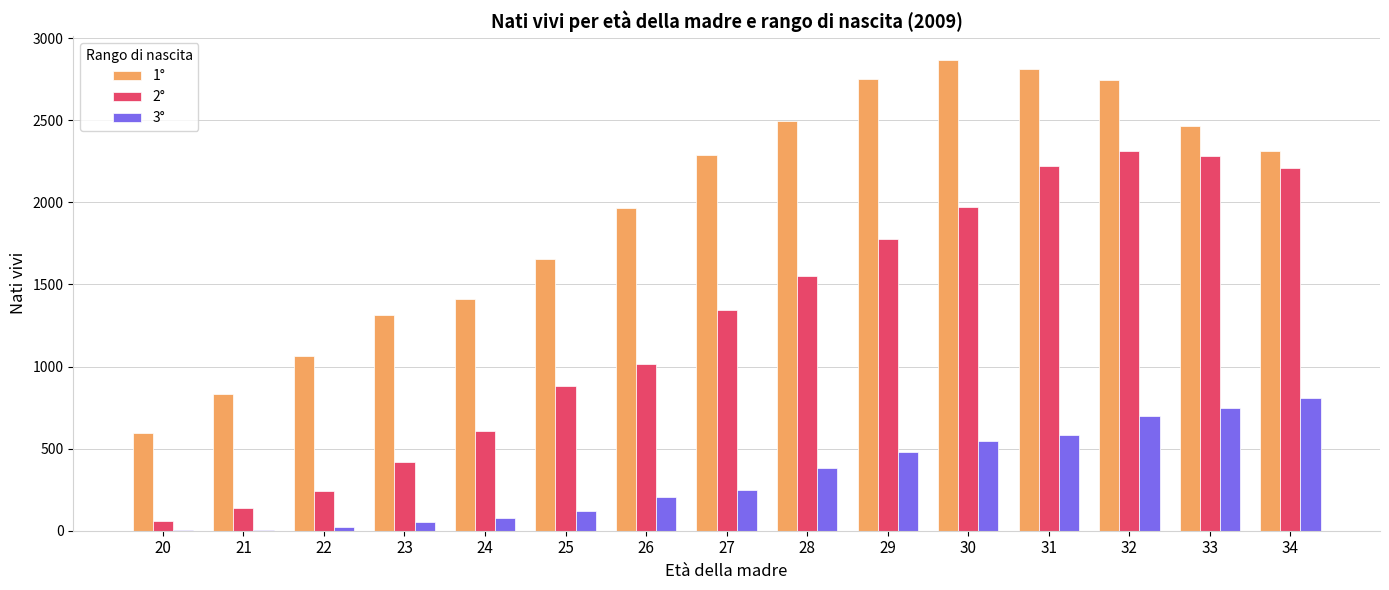

Is the value of 1° at 23 greater than the value of 3° at 21?

Yes